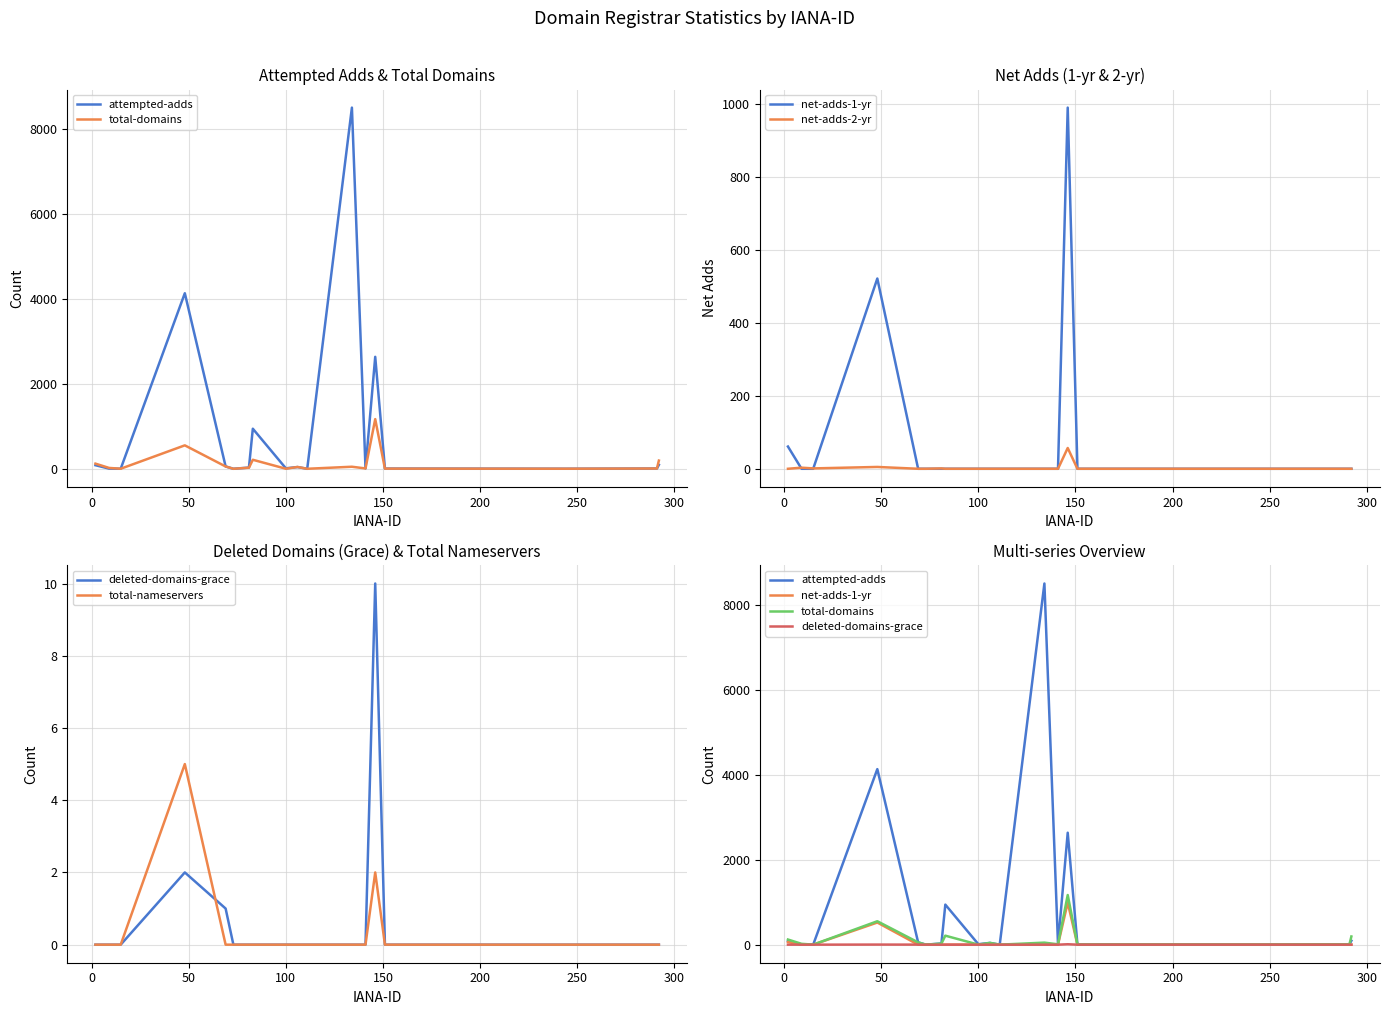

True or false: deleted-domains-grace and total-domains cross at least once.

False